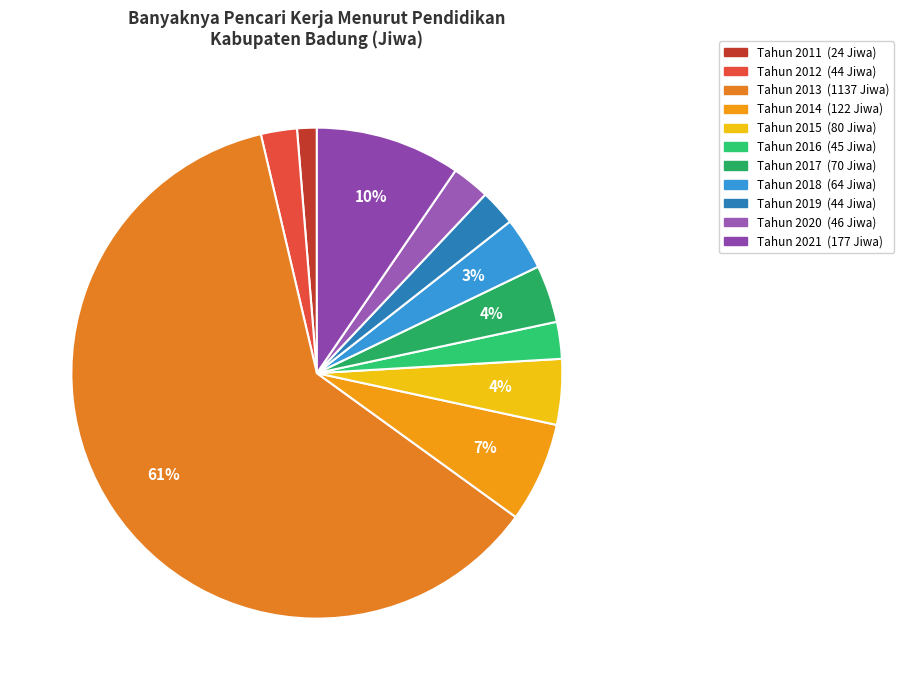

How many segments does this pie chart have?

11